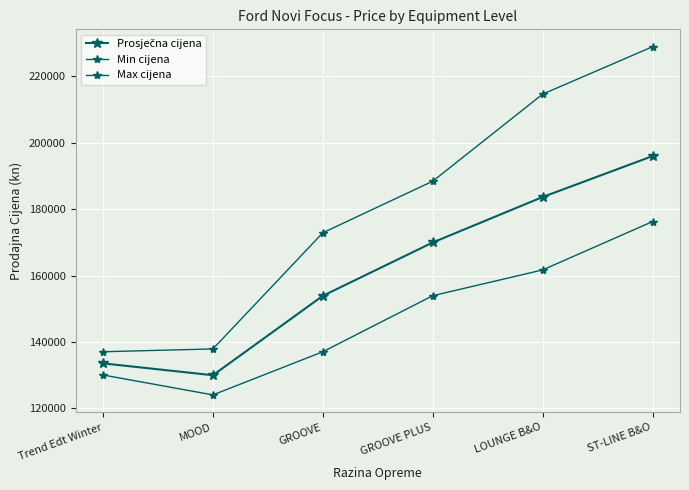

What is the label of the 2nd point from the right?

LOUNGE B&O